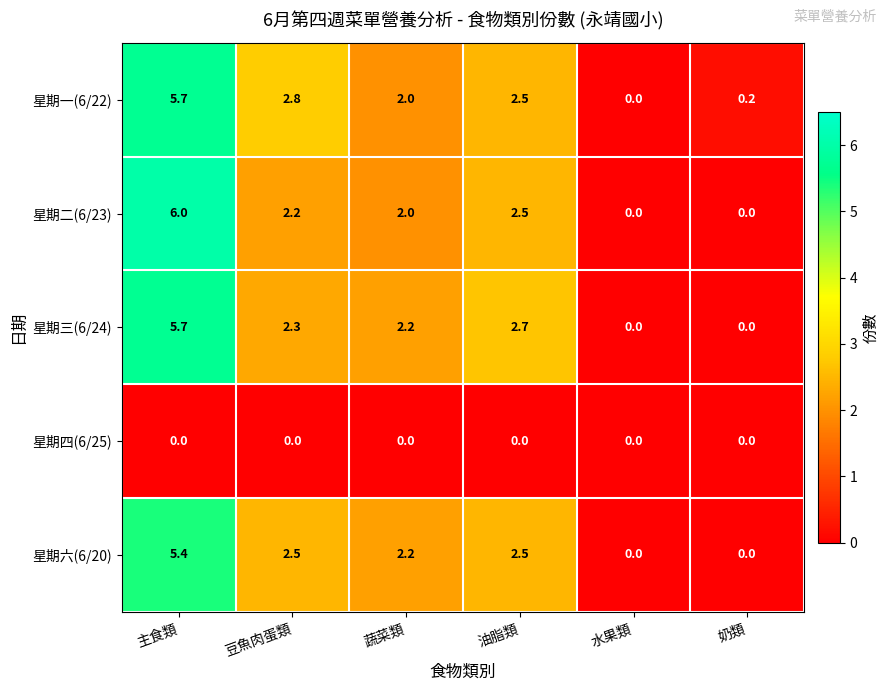

At which category is the sum across all series the highest?

主食類